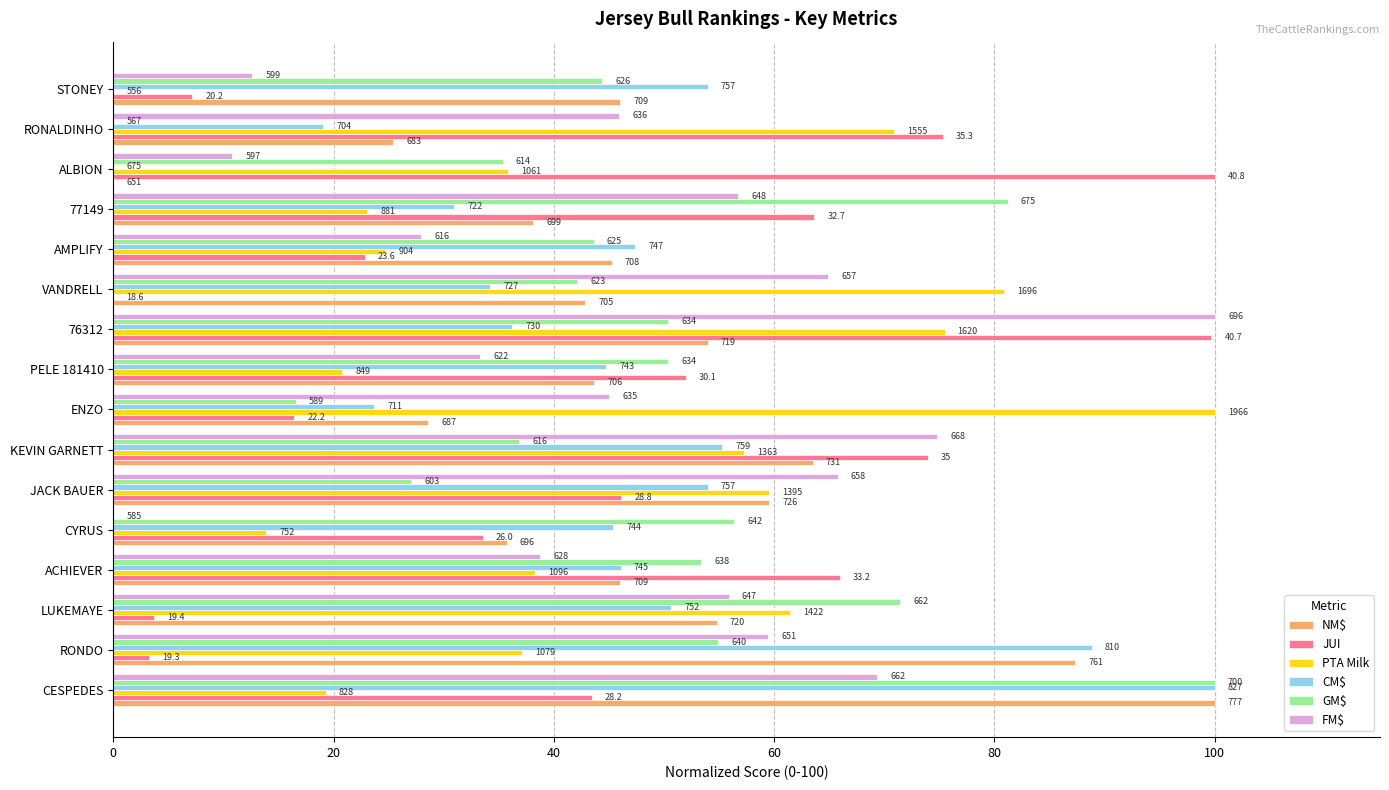

What is the label of the 6th bar from the right?

10